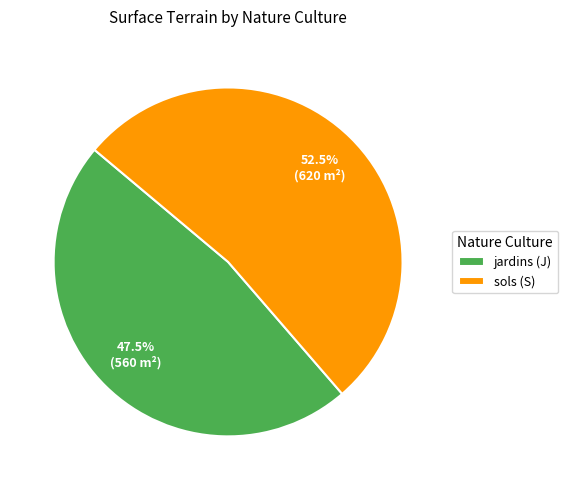

Is it true that jardins (J) is 54% of the pie?

False